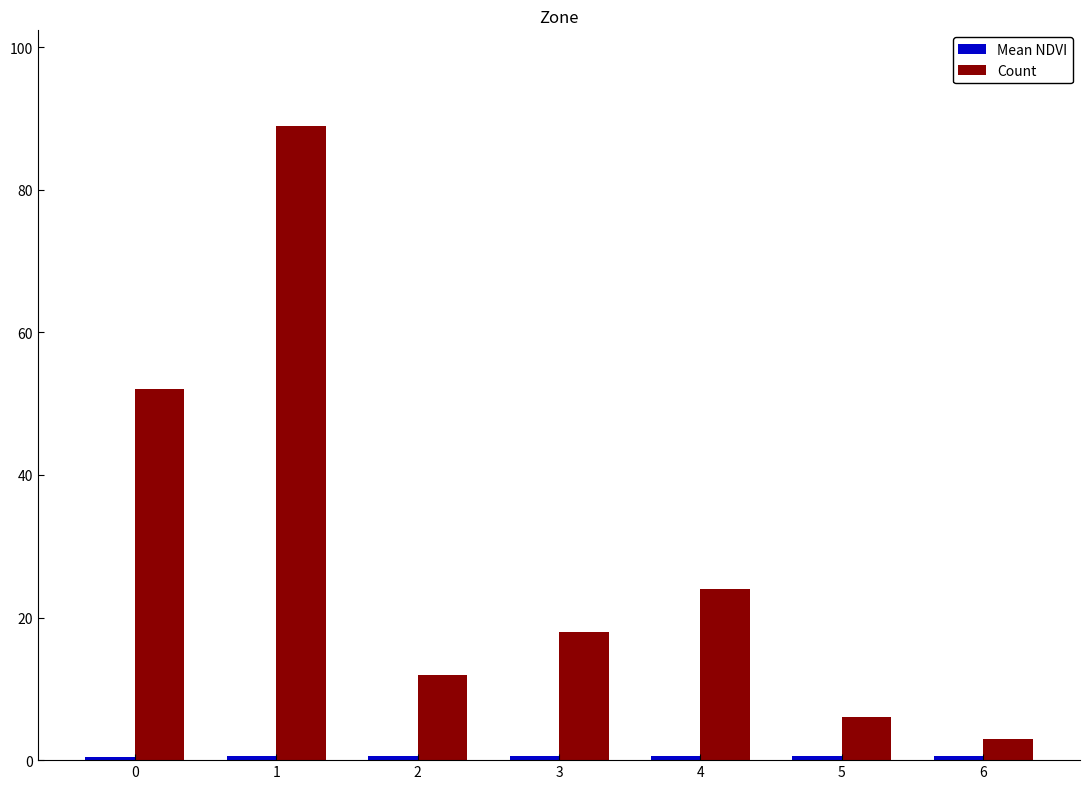

How many groups of bars are there?

7